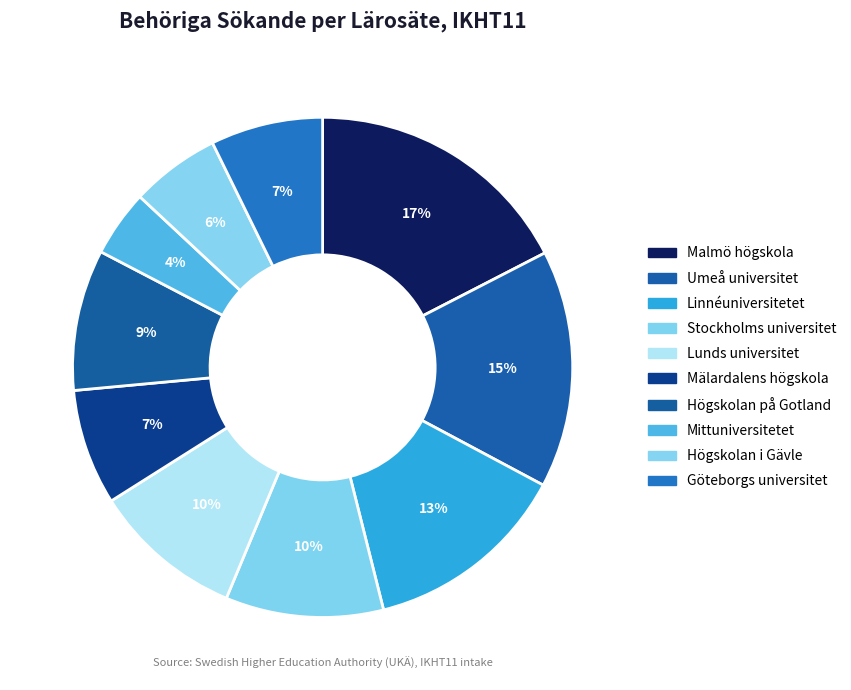

Does Göteborgs universitet represent more than half of the total?

No